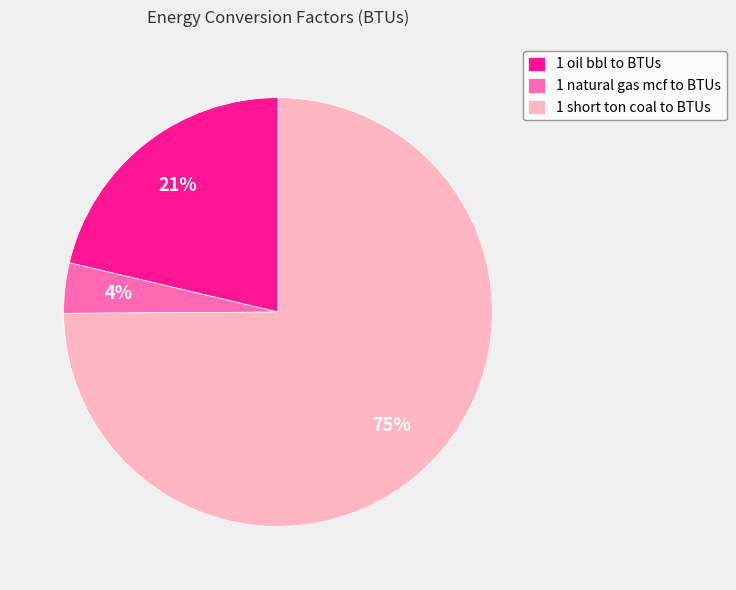

How many slices are in this pie chart?

3